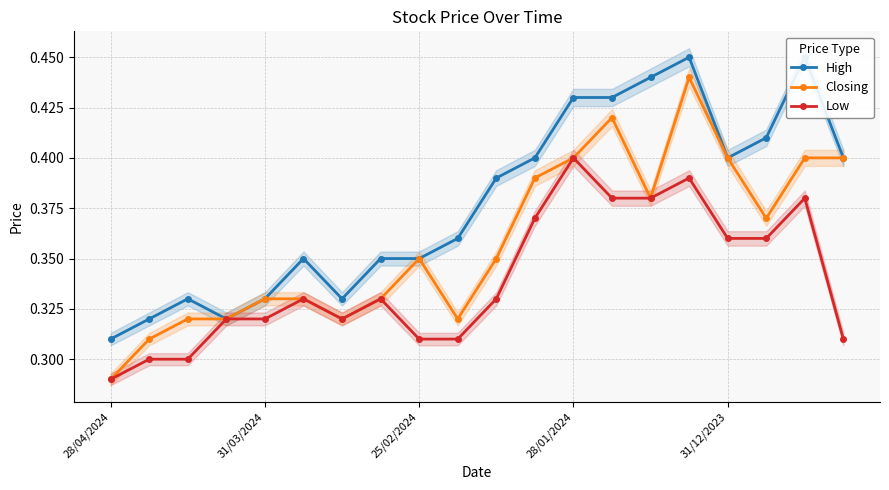

What is the difference between the maximum and minimum values in the High series?

0.1